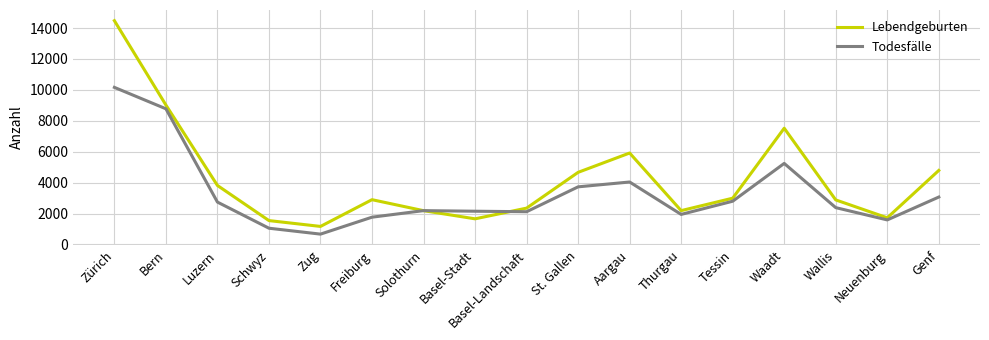

What is the average value of the Todesfälle series?

3316